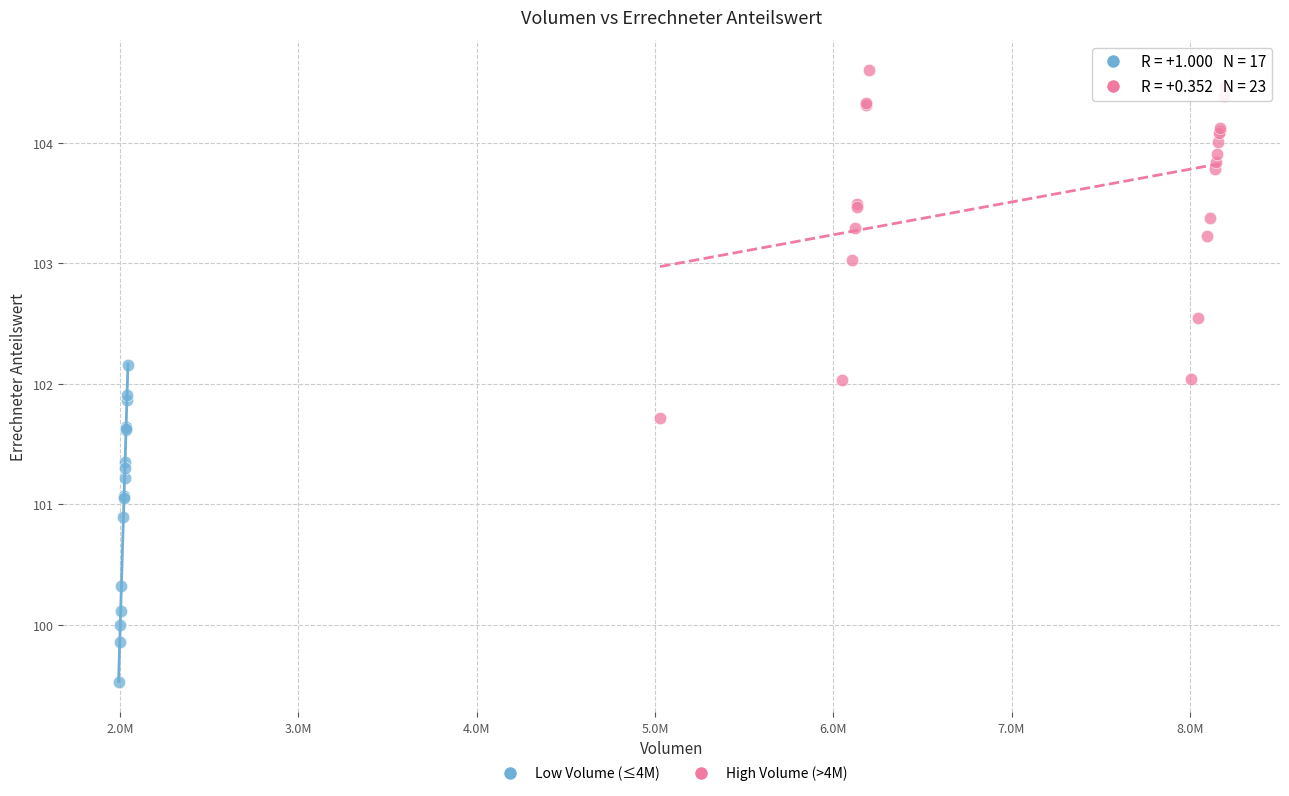

Which series contains the highest Y value?

High Volume (>4M)